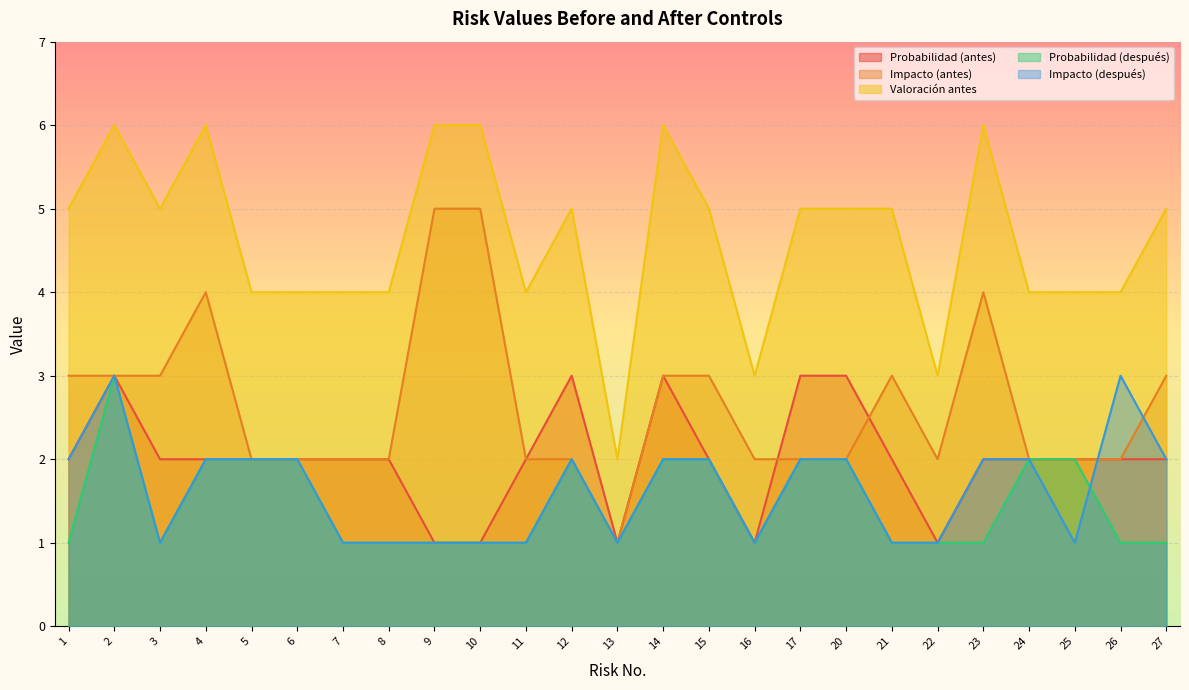

Is it true that Probabilidad (antes) equals 2 at 15?

True